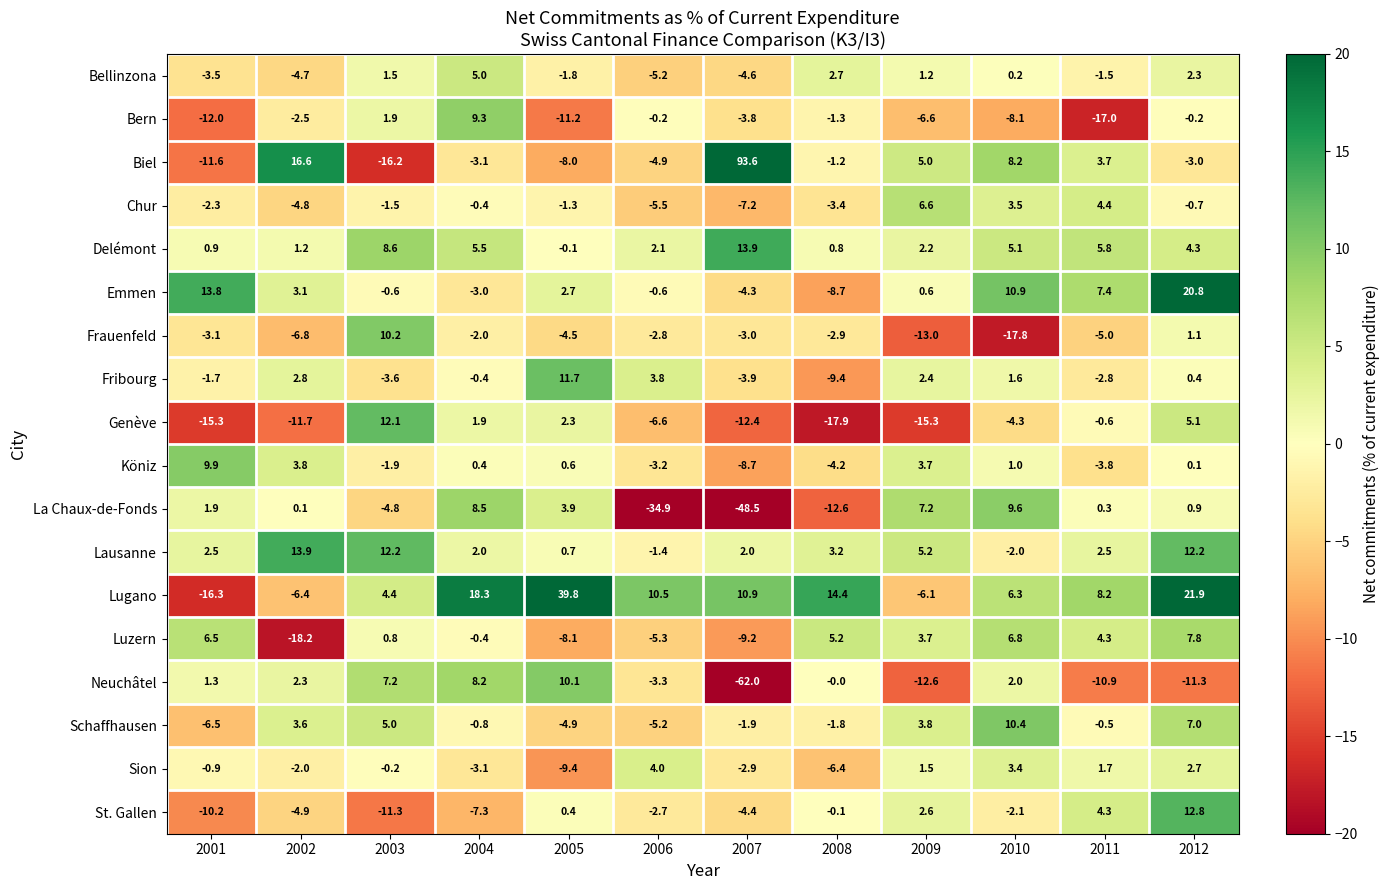

At which category does the chart reach its peak across all series?

2007